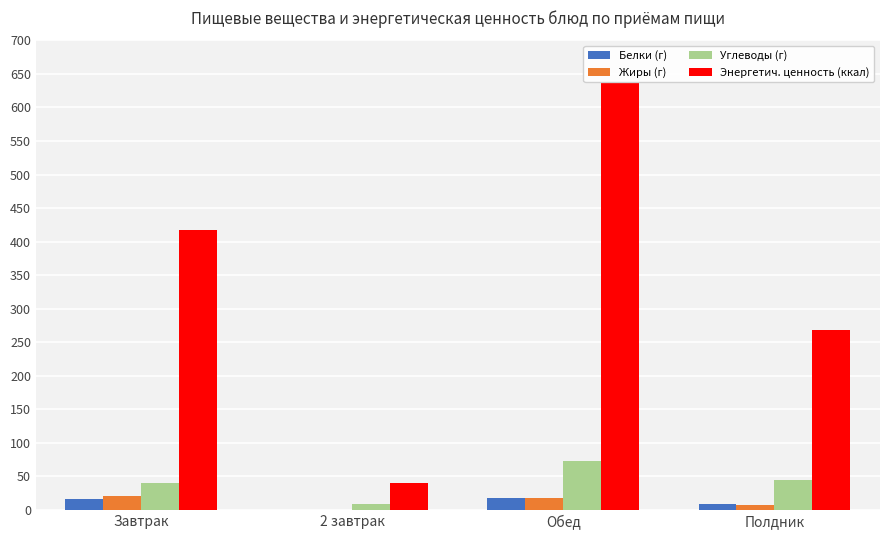

At which category is the sum across all series the highest?

Обед